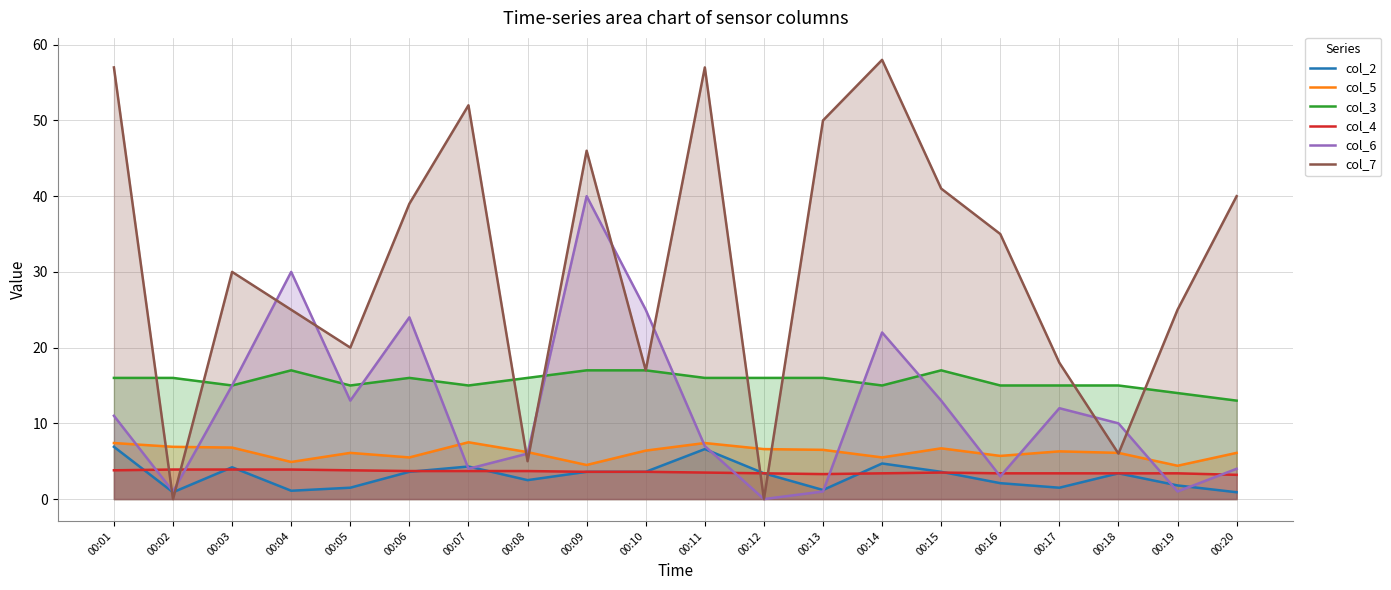

Which has a higher value, 00:05 or 00:03?

00:03